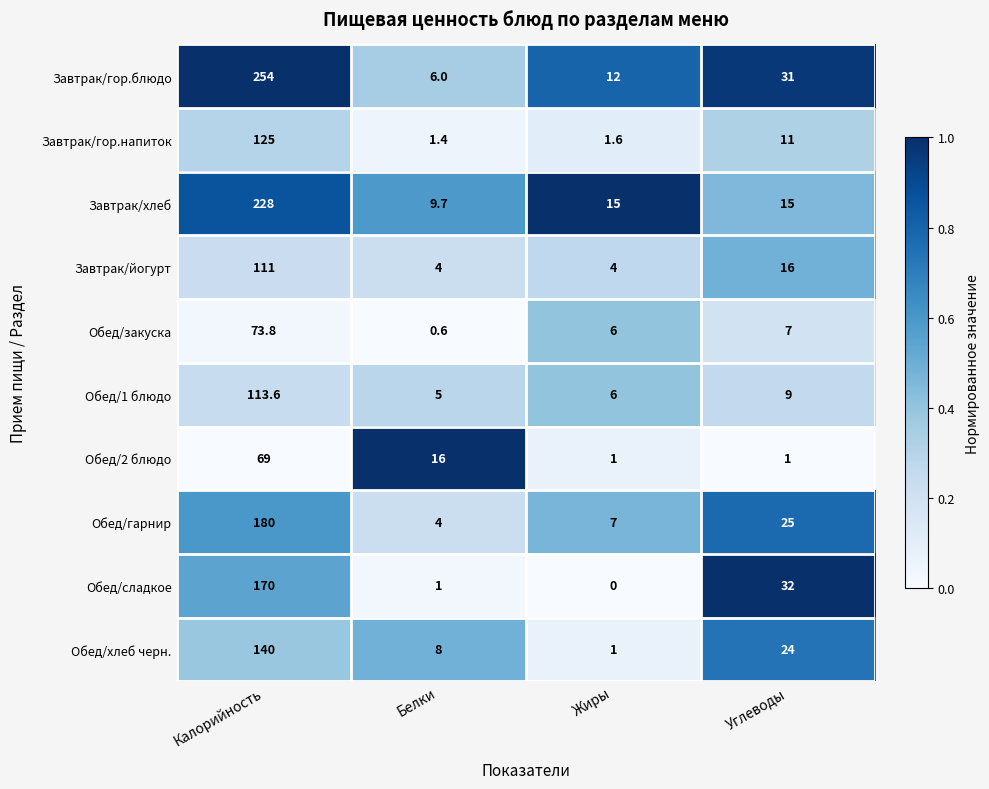

At Углеводы, list the series in order from largest to smallest.

Обед/сладкое, Завтрак/гор.блюдо, Обед/гарнир, Обед/хлеб черн., Завтрак/йогурт, Завтрак/хлеб, Завтрак/гор.напиток, Обед/1 блюдо, Обед/закуска, Обед/2 блюдо